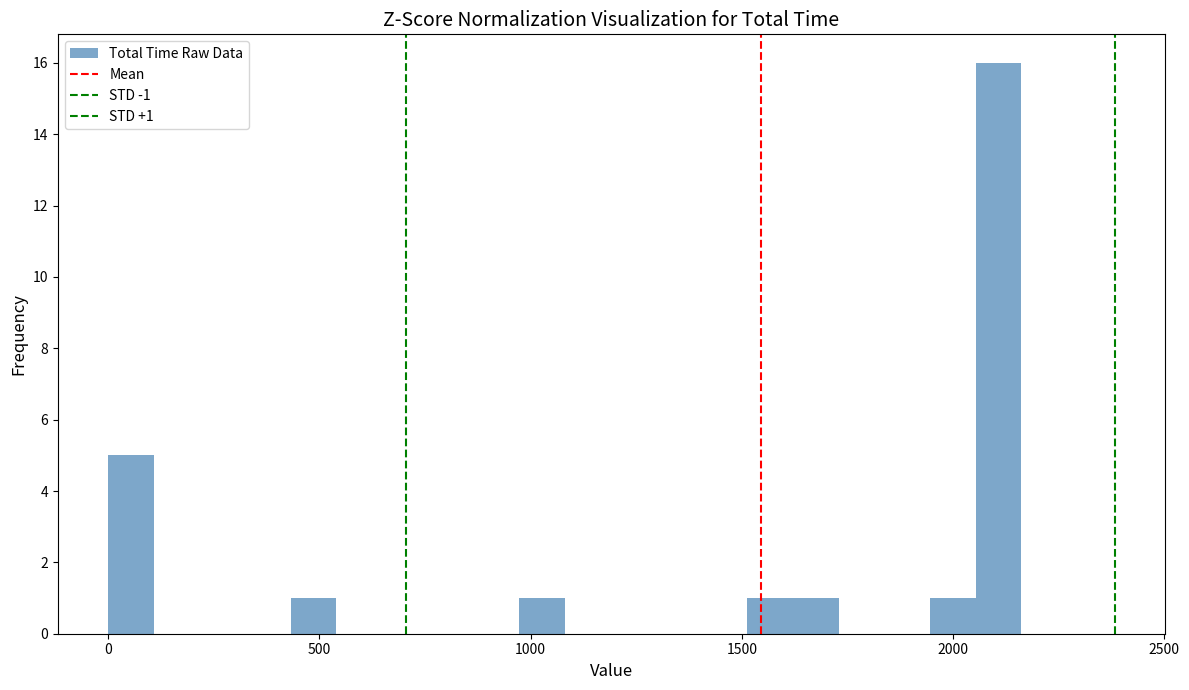

Read against the x-axis, roughly where is the centre of the tallest bar?

2100